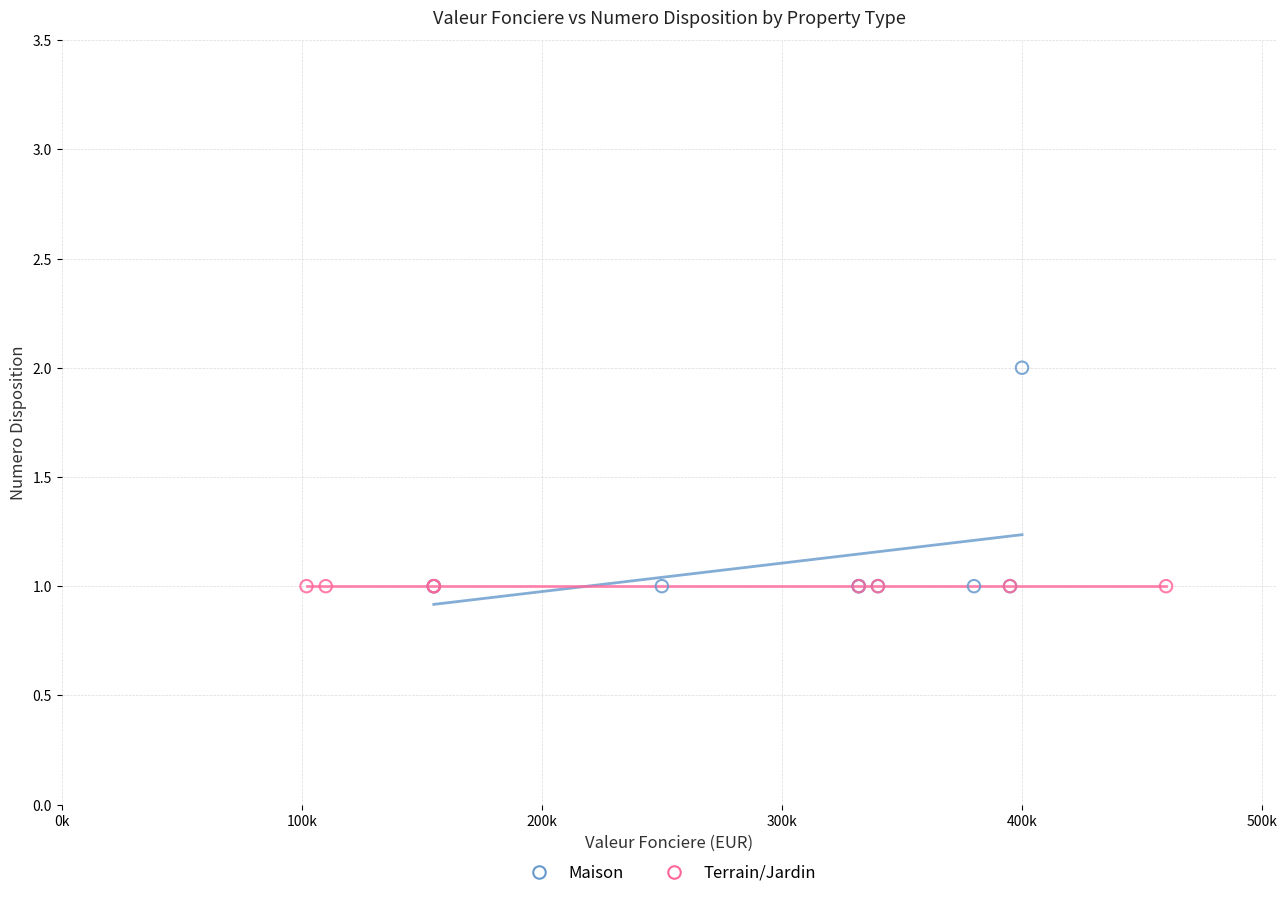

Which series reaches the maximum Y coordinate?

Maison